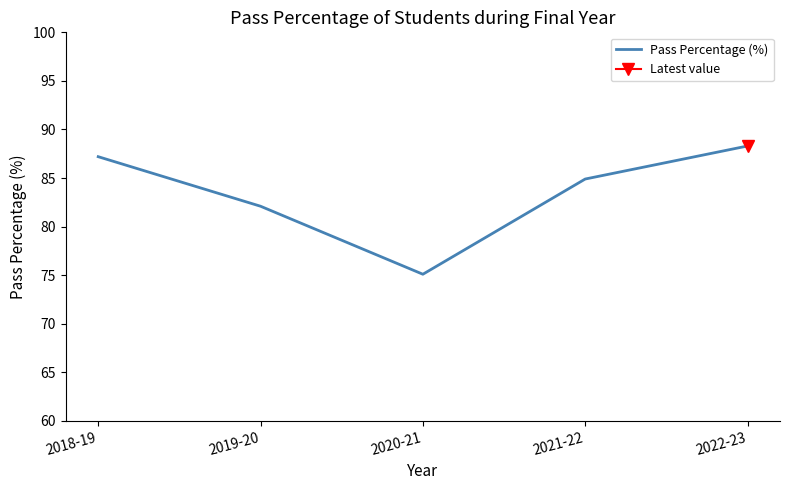

Is it true that the value at 2021-22 is 21.4?

False